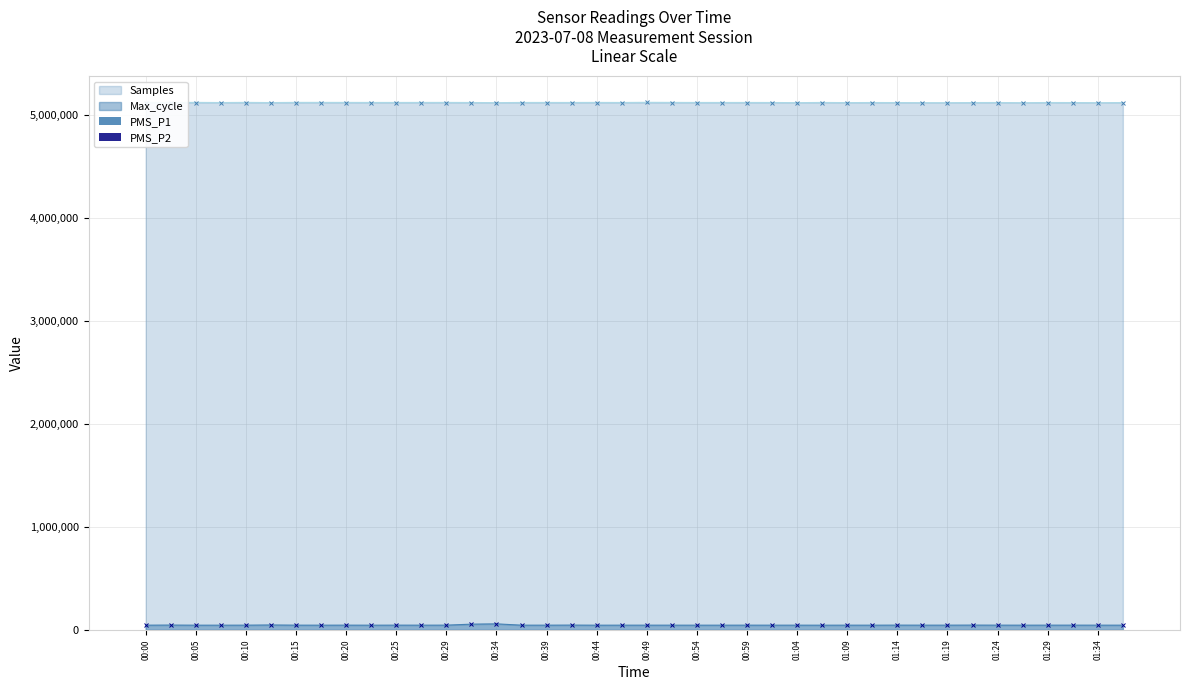

What is the average value of the PMS_P1 series?

15.3